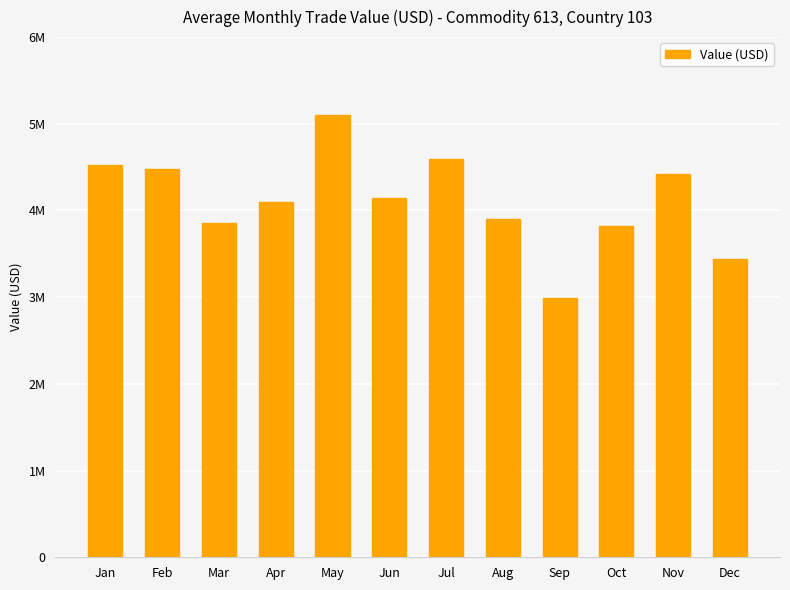

Reading left to right, list all the values displayed in this chart.

Jan=4523317	Feb=4483049	Mar=3856506	Apr=4102771	May=5103051	Jun=4142632	Jul=4594616	Aug=3903687	Sep=2988482	Oct=3822830	Nov=4417016	Dec=3435853